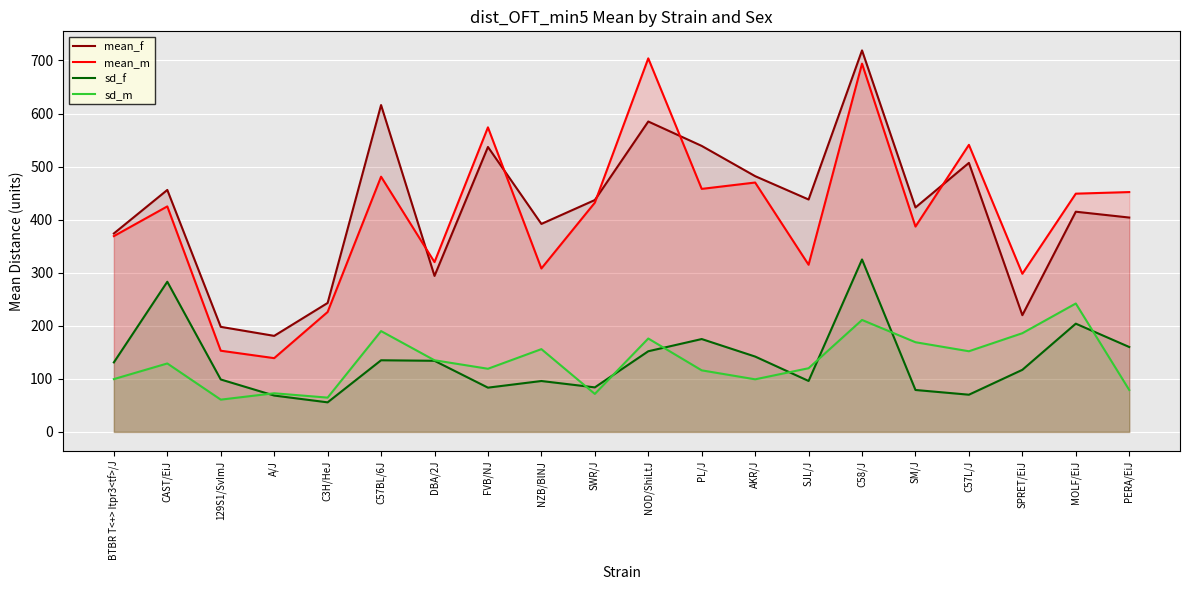

How many lines are shown in the chart?

4